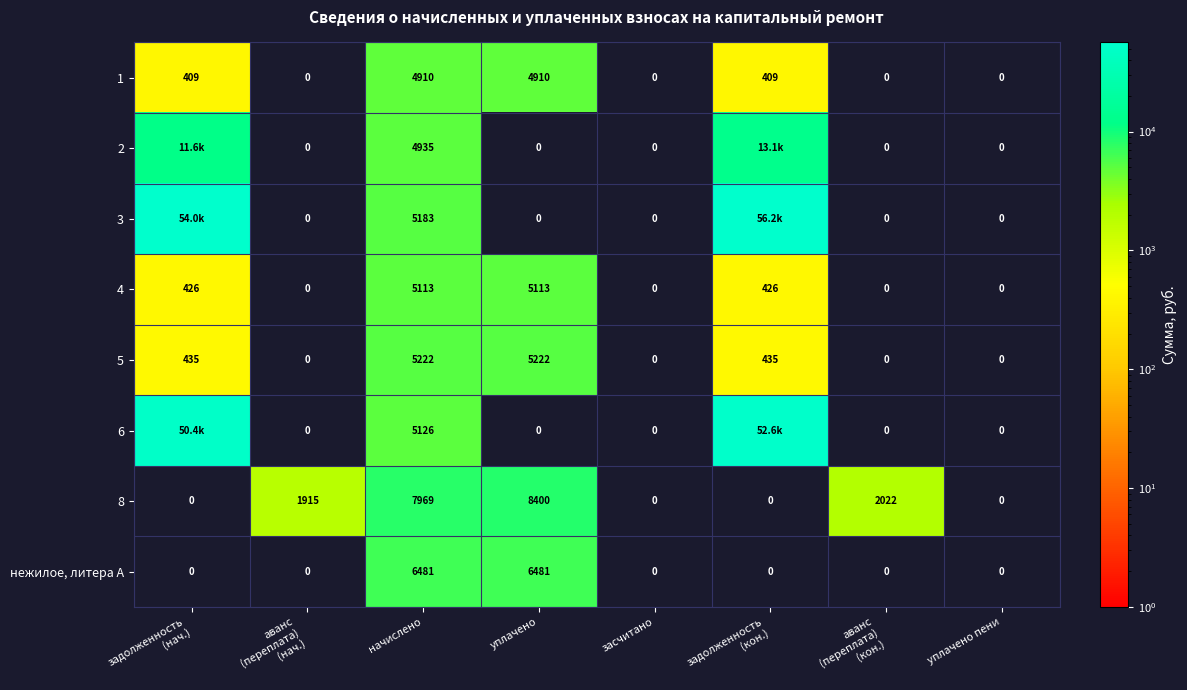

How many values in 8 are above zero?

4